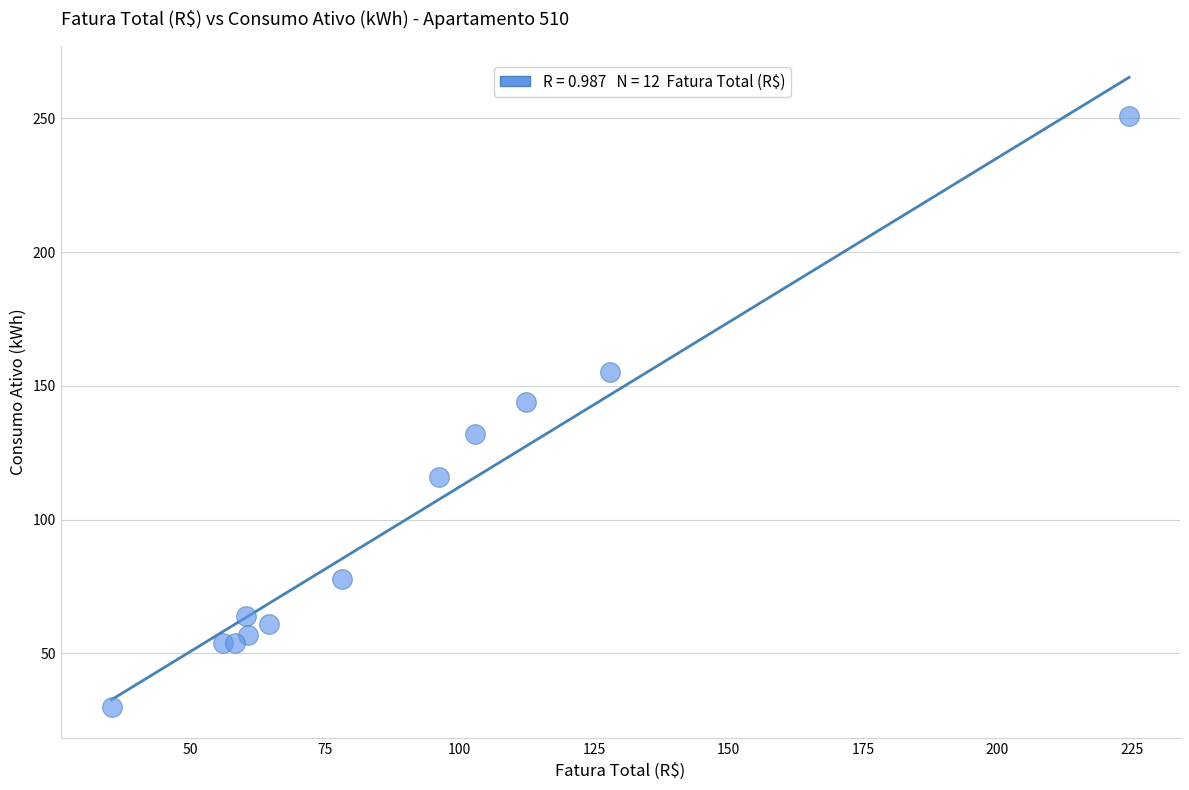

What is the average Y value?

100